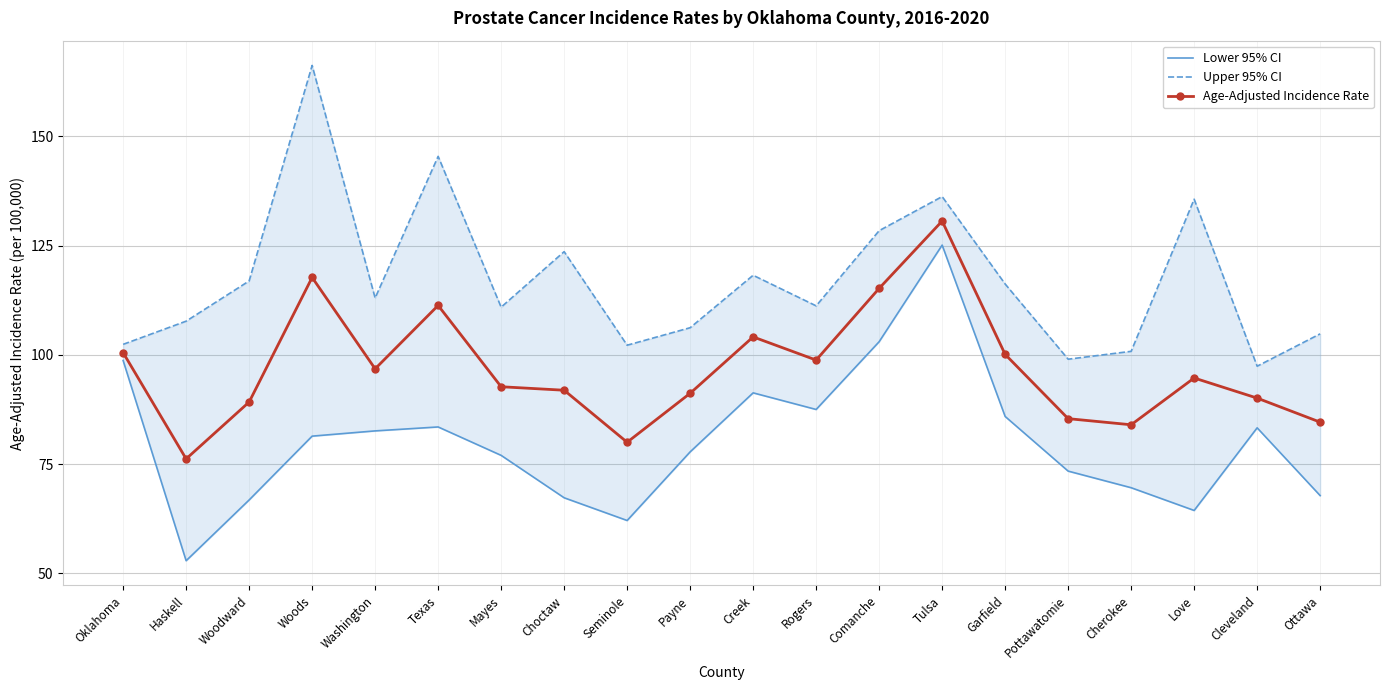

Which series has the largest range (max minus min)?

Lower 95% CI